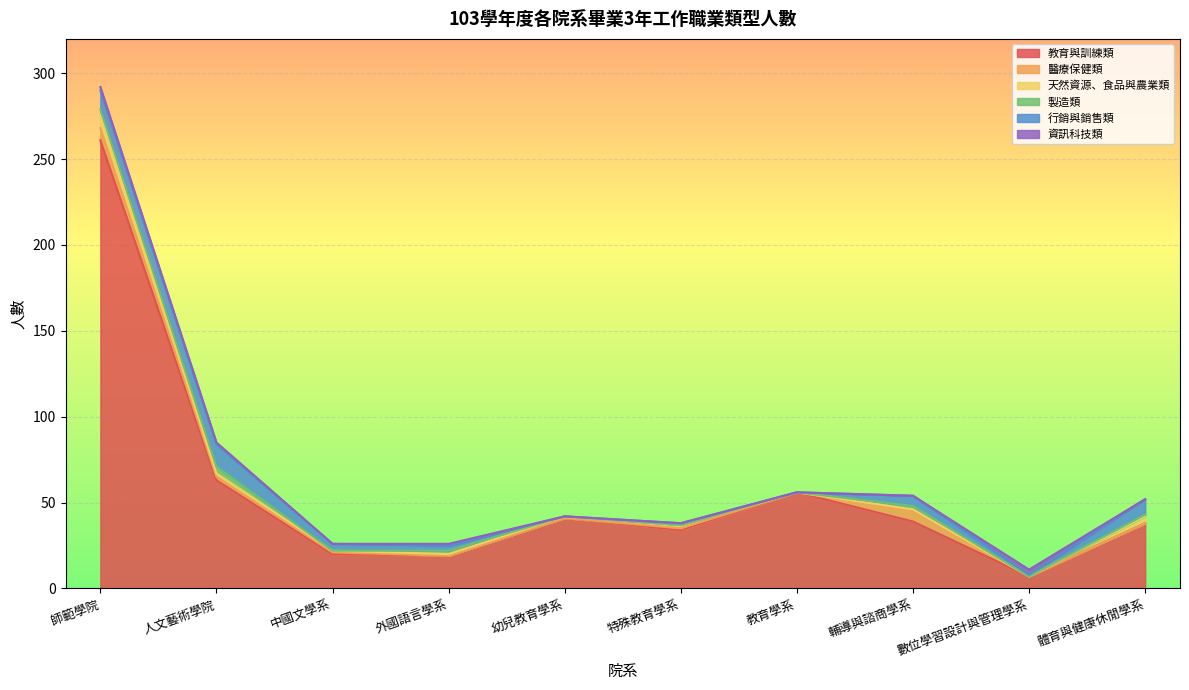

Between 人文藝術學院 and 幼兒教育學系, which is larger?

人文藝術學院